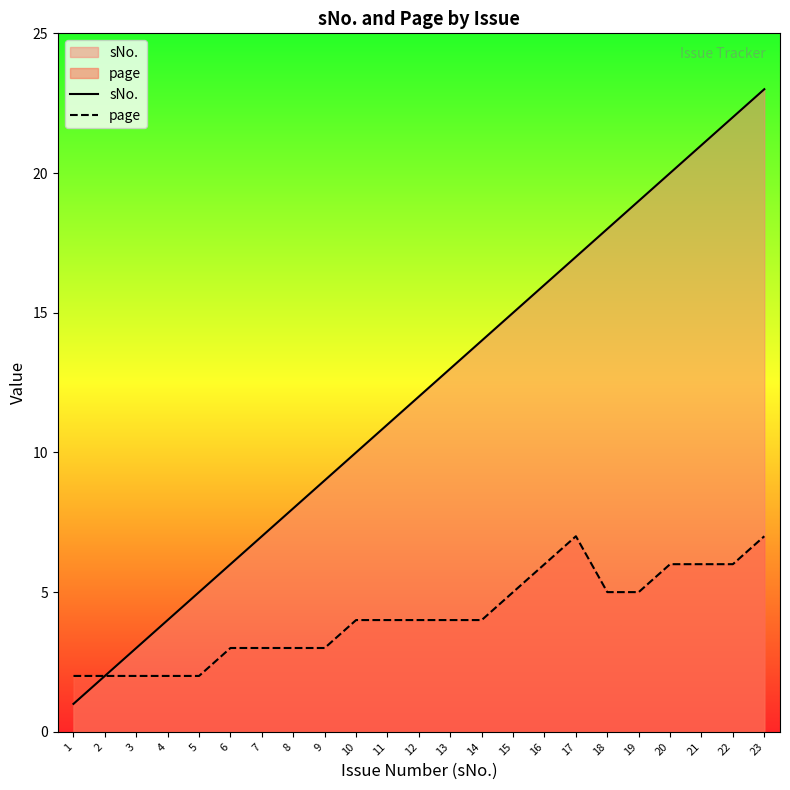

At how many categories does at least one series exceed 22?

1